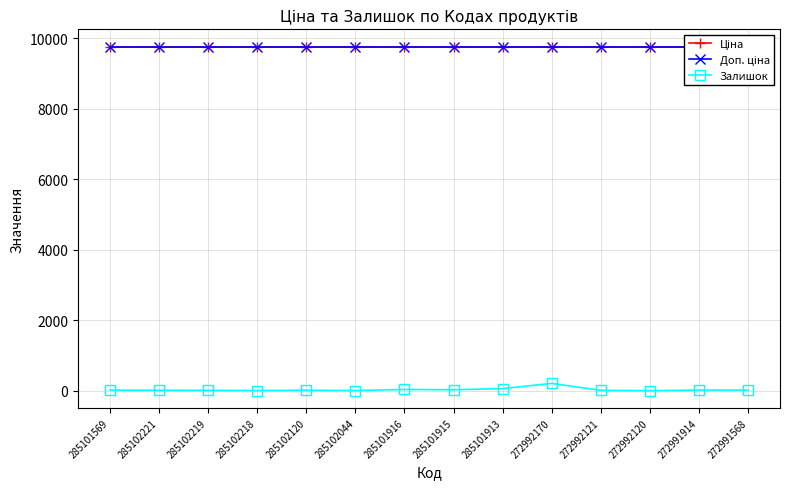

Read the Доп. ціна value at 272992170.

9764.4